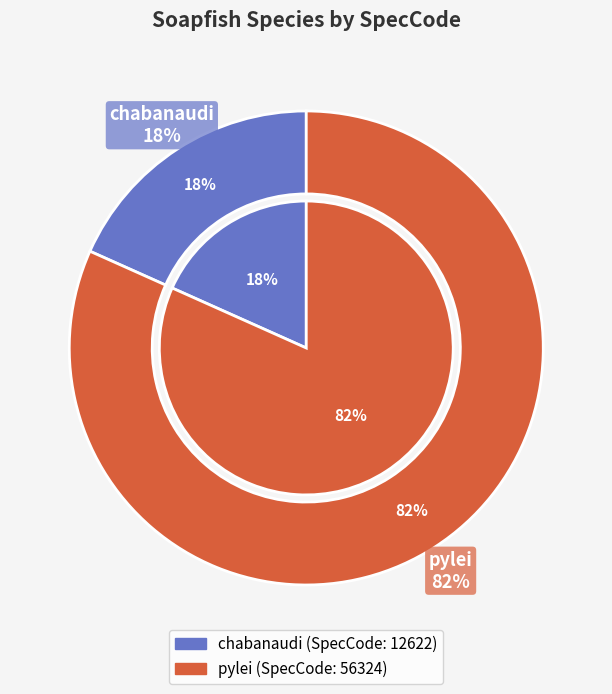

True or false: pylei accounts for 94% of the total.

False